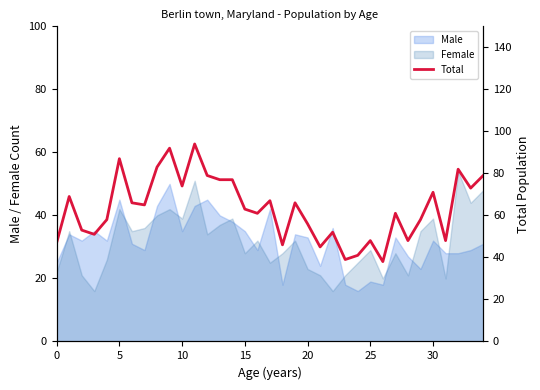

What is the maximum value shown in the chart?

94